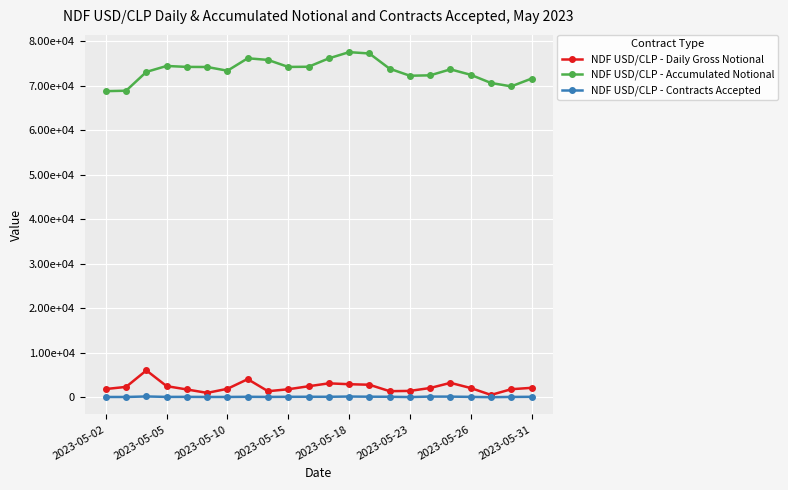

Is this an area chart (filled region under the line)?

No